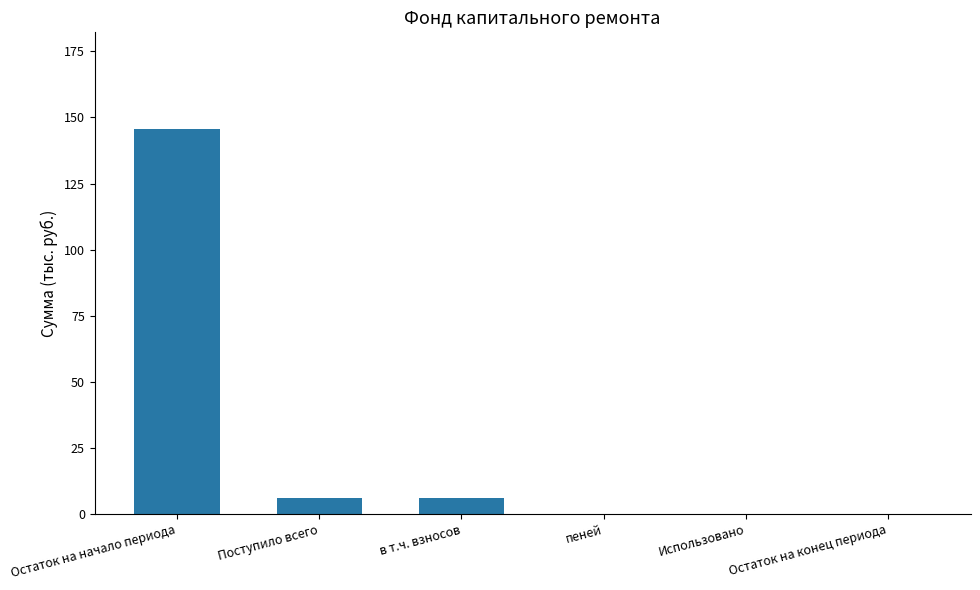

Count the number of categories in the chart.

6